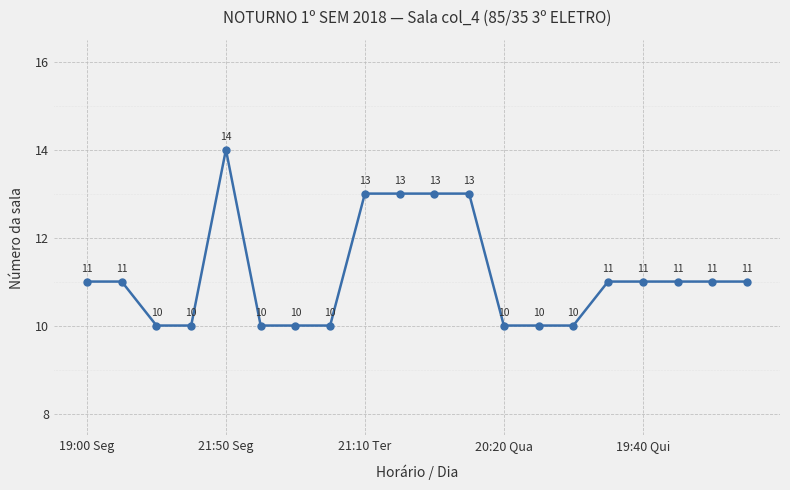

What is the smallest value displayed?

10